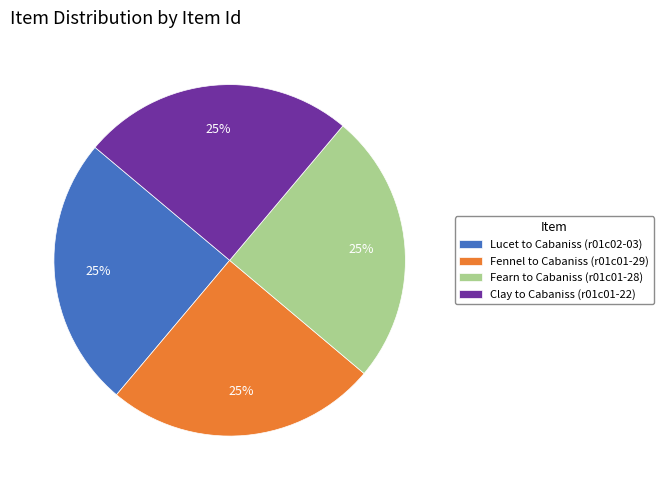

Does Clay to Cabaniss (r01c01-22) represent more than half of the total?

No